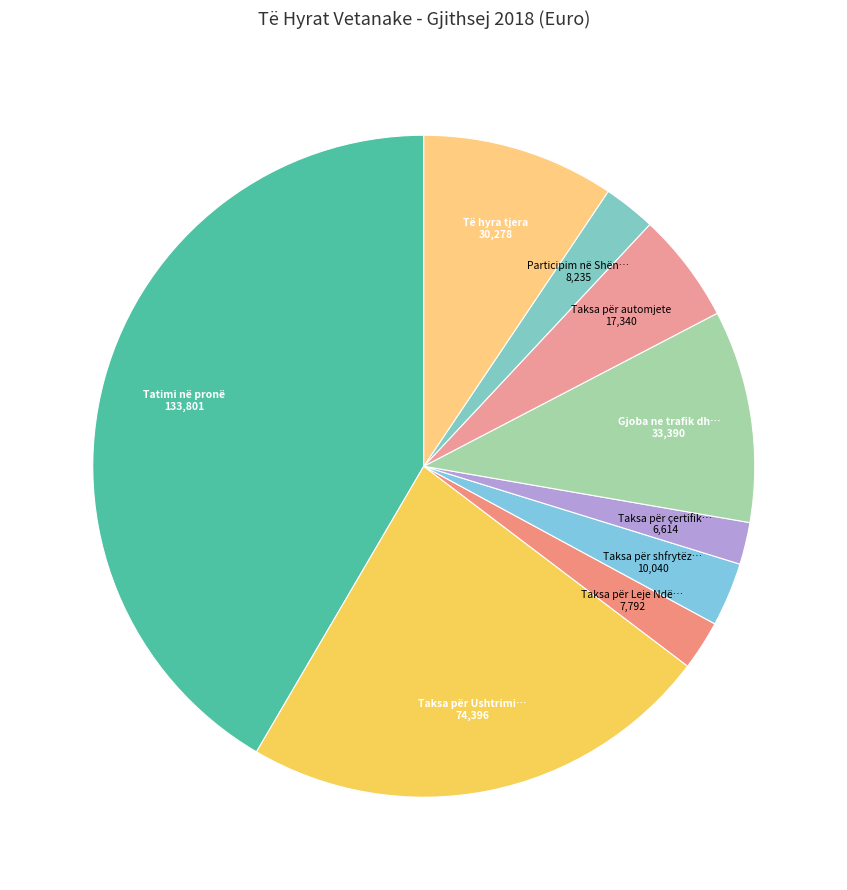

How many segments does this pie chart have?

9